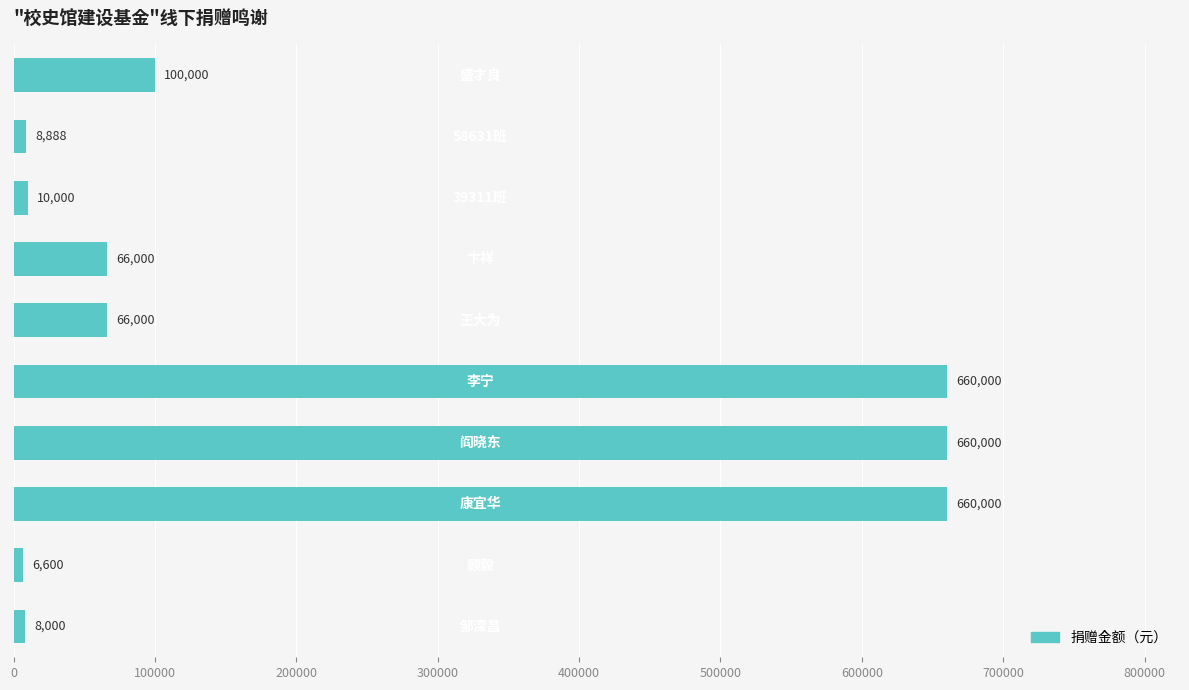

Reading bottom to top, list all the values displayed in this chart.

8000	6600	660000	660000	660000	66000	66000	10000	8888	100000